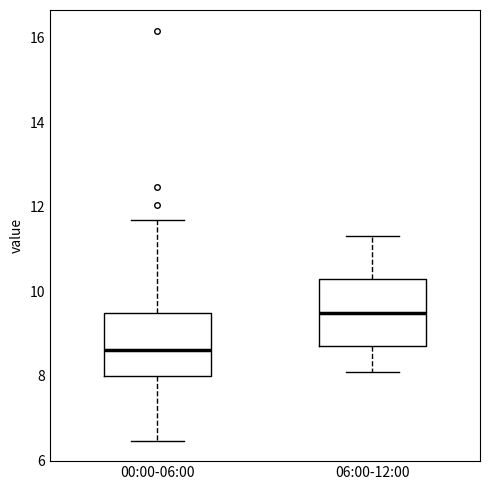

Which box has the highest median line?

06:00-12:00